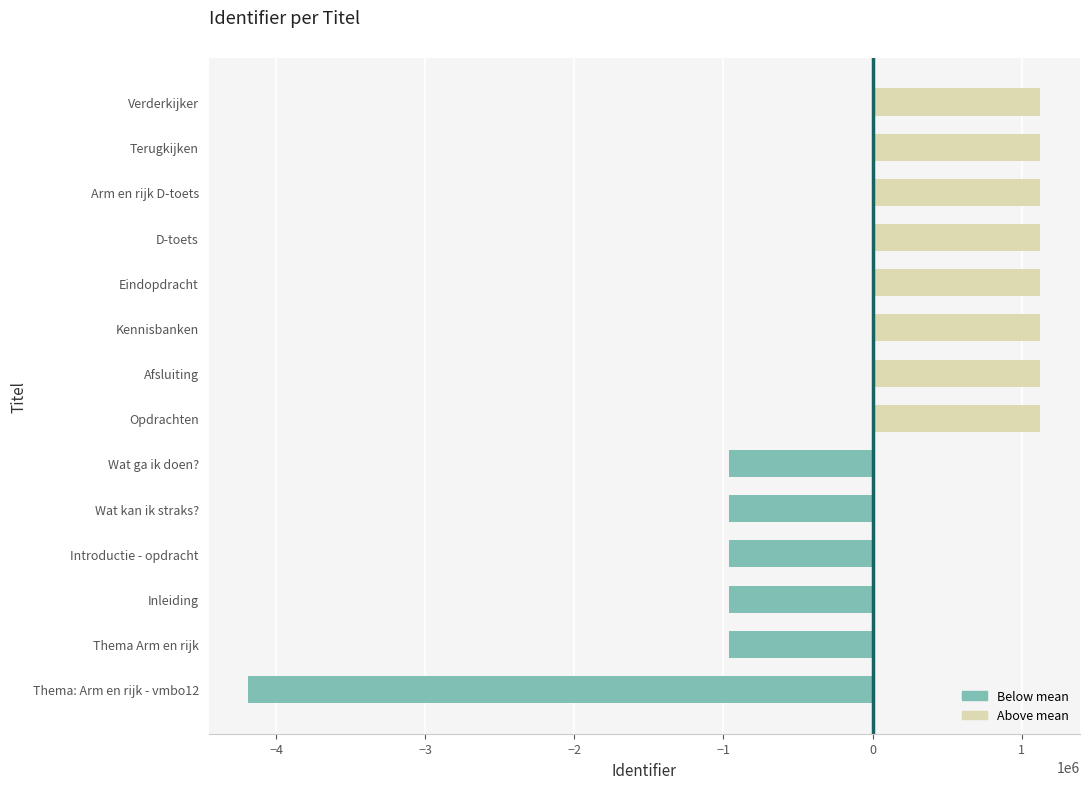

Is it true that the value at Inleiding is -1602810.5?

False